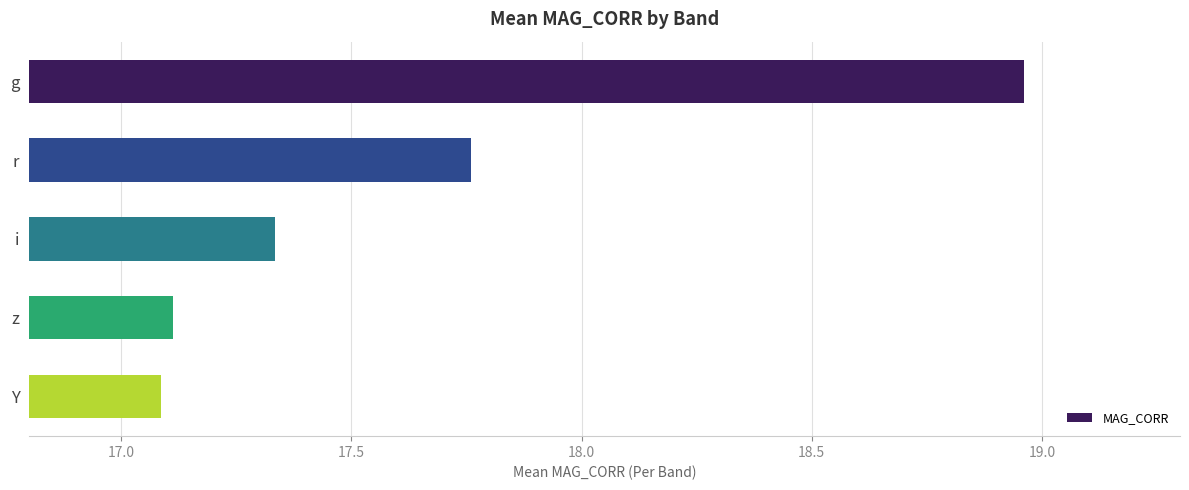

What is the change in value from g to Y?

-1.9